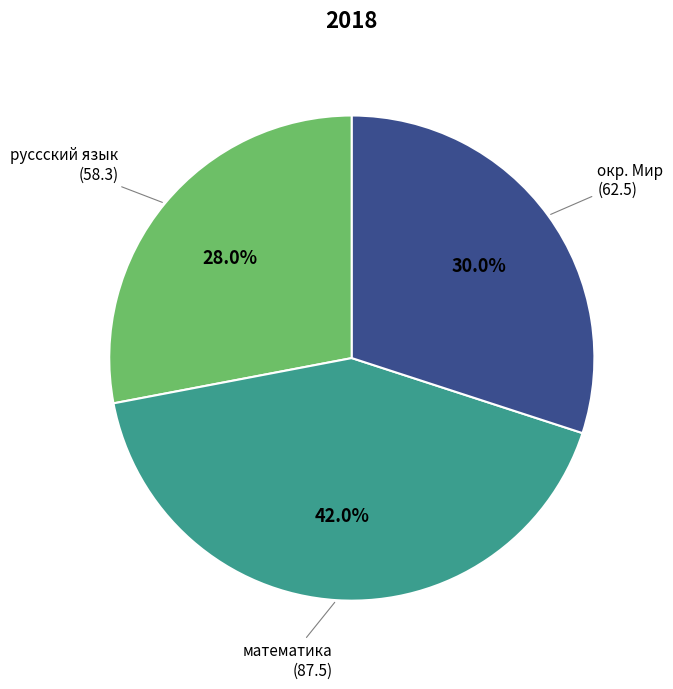

Is there any slice that represents more than half of the pie?

No